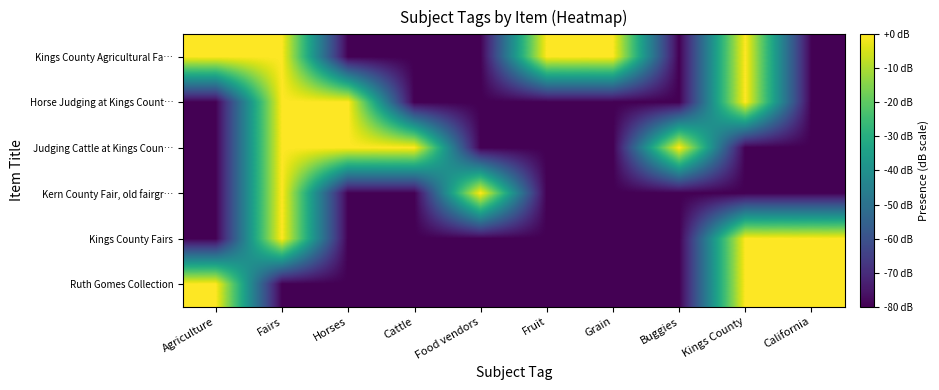

Which has a higher value, Food vendors or Grain?

Grain